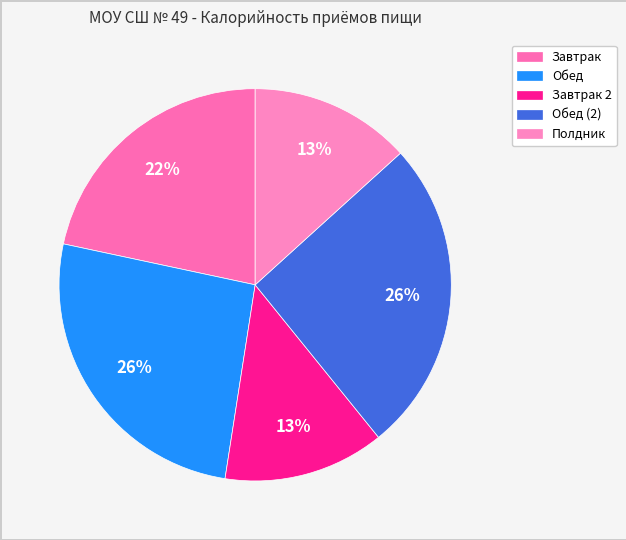

How many segments does this pie chart have?

5